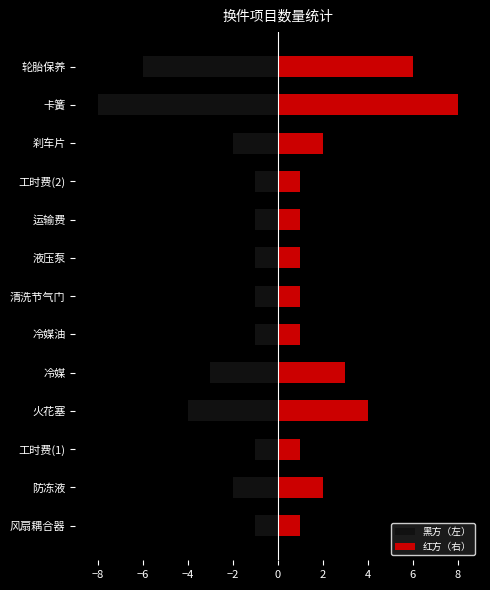

Between 工时费(2) and 卡簧, which series saw the biggest shift?

黑方（左）